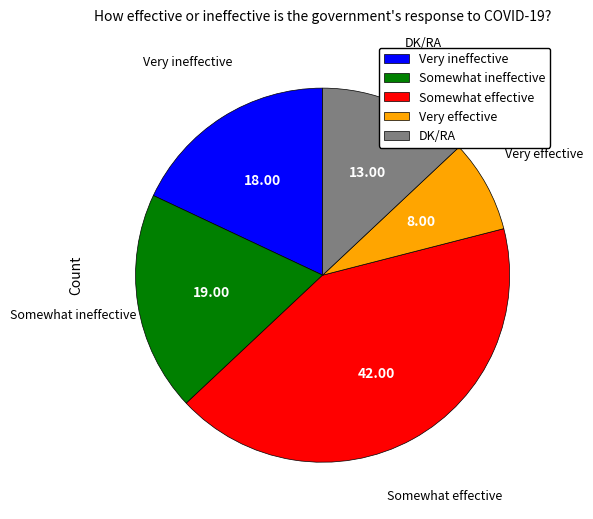

Is it true that DK/RA is 1% of the pie?

False